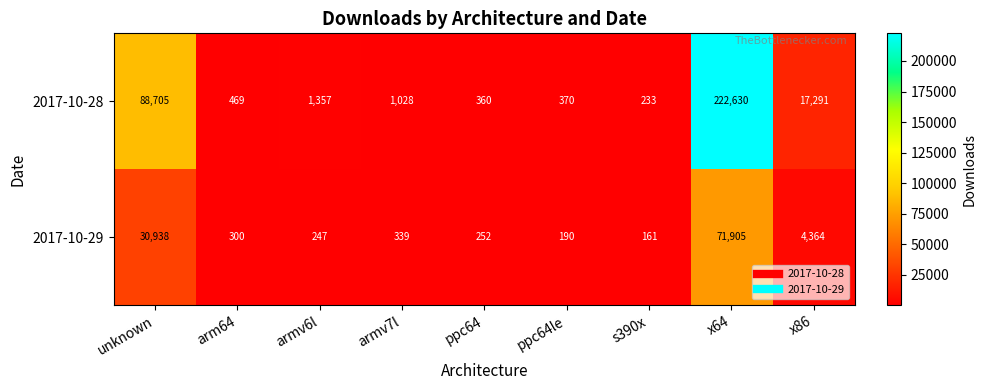

What is the greatest value displayed?

222630